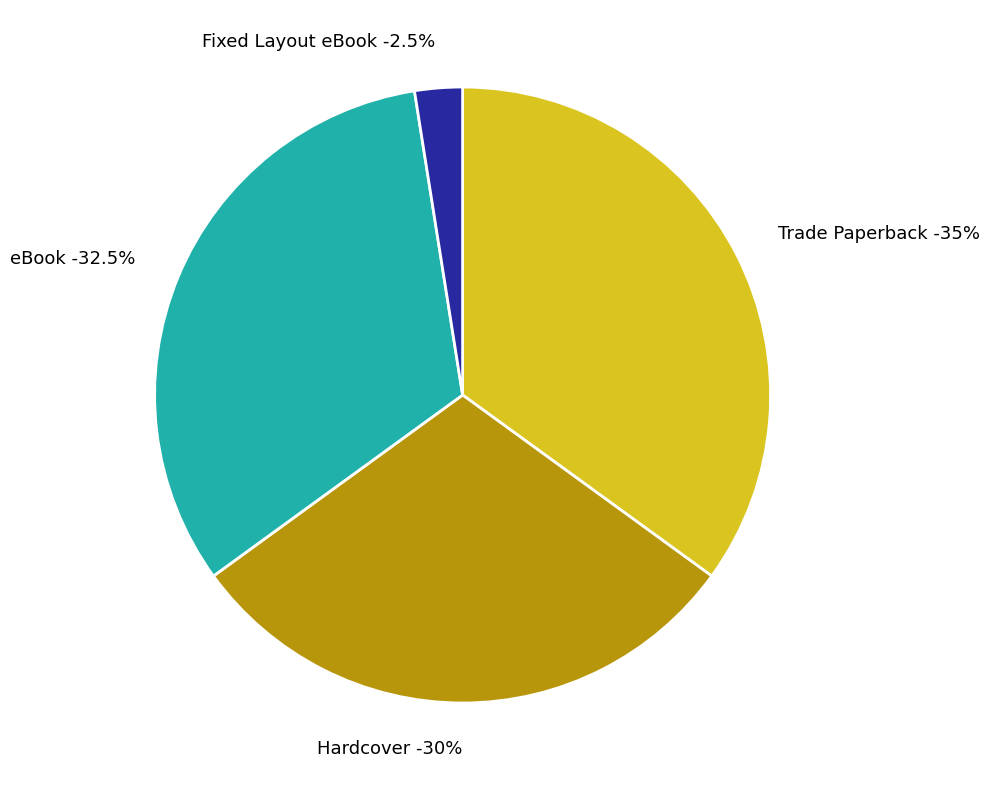

Combined, what portion of the pie is Fixed Layout eBook and Trade Paperback?

37.5%